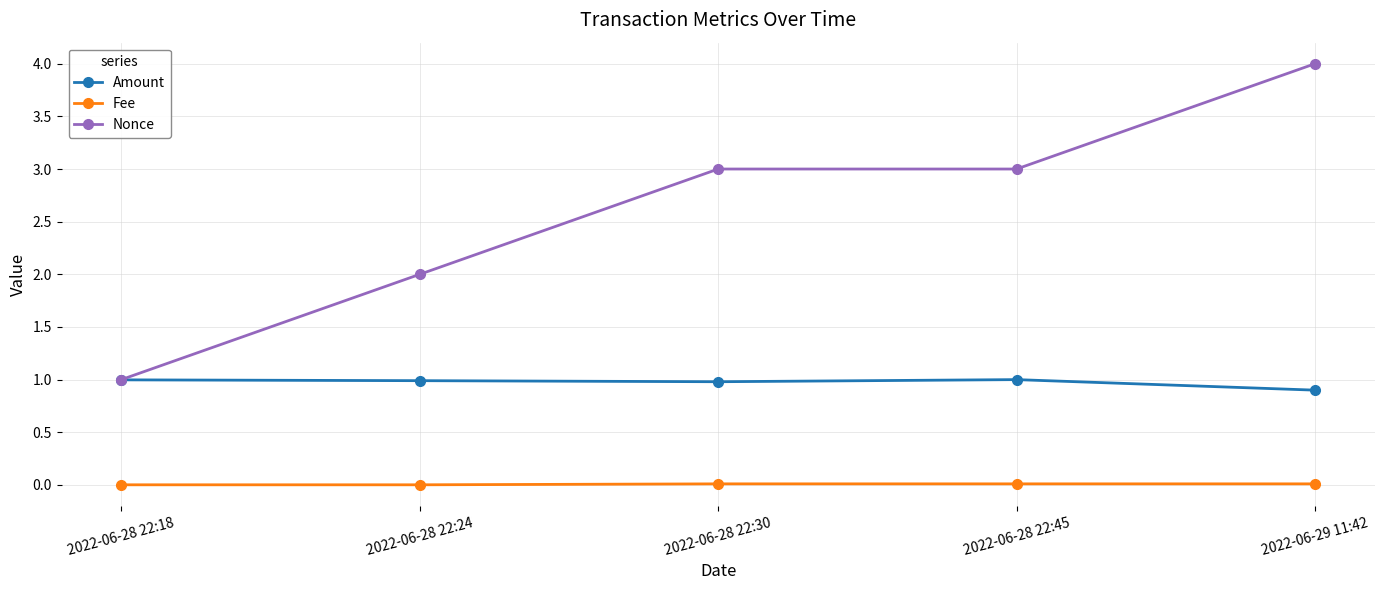

How many lines are shown in the chart?

3